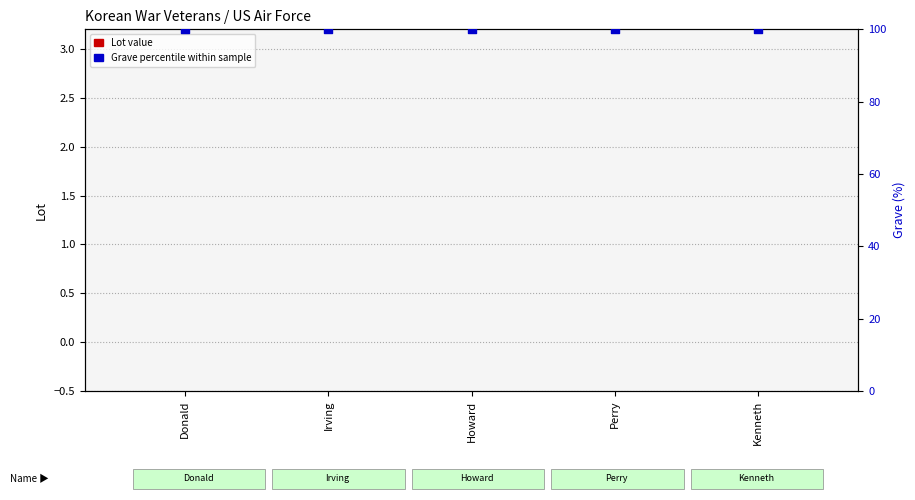

What is the total value across all series at Howard?

100